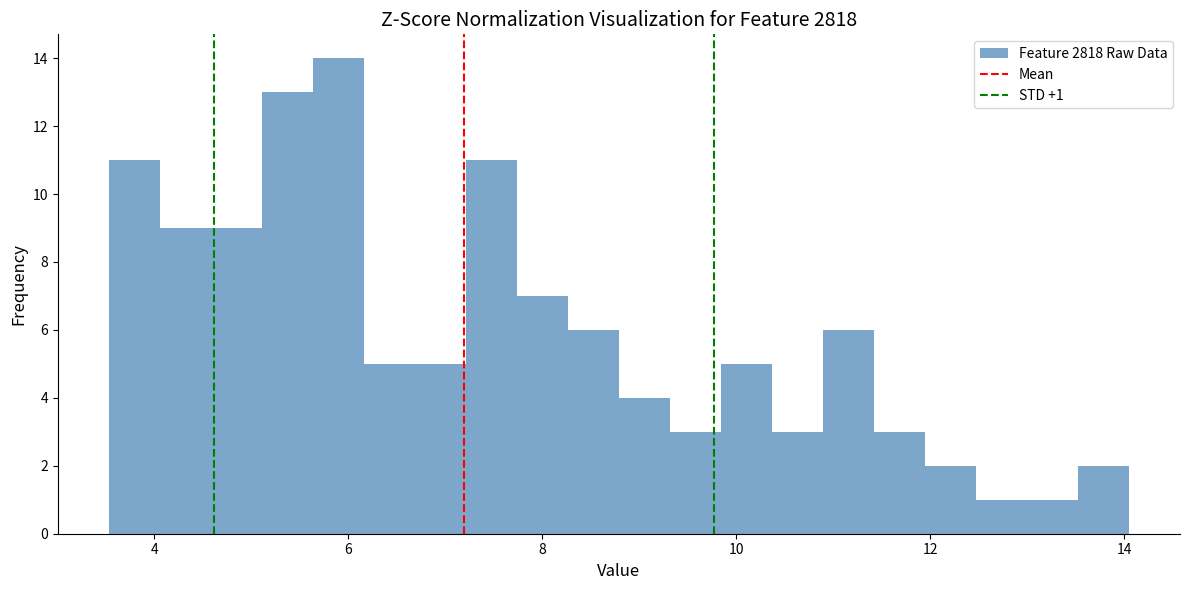

Read against the x-axis, roughly where is the centre of the tallest bar?

5.8